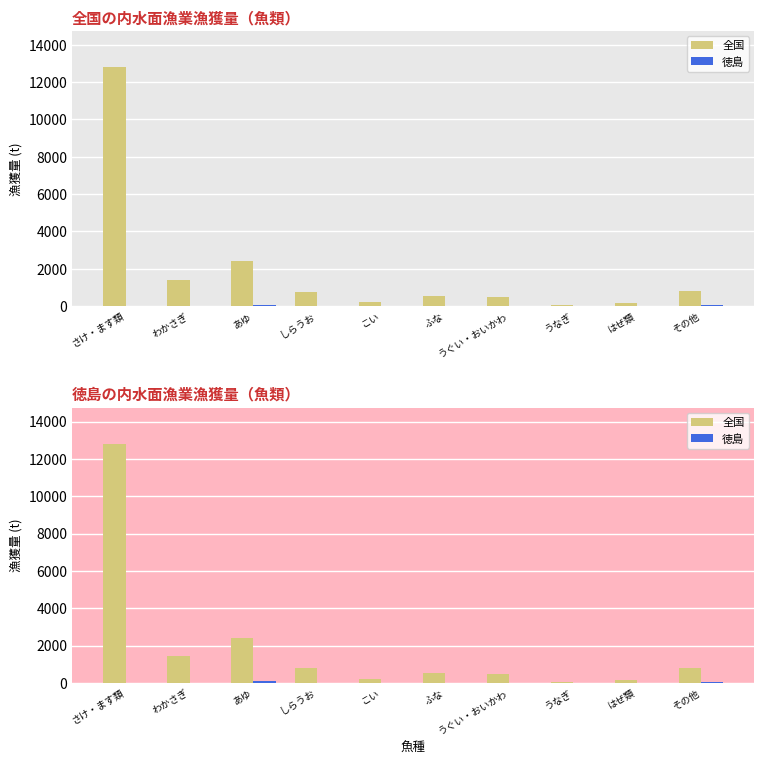

Is it true that 徳島 equals 0 at しらうお?

True